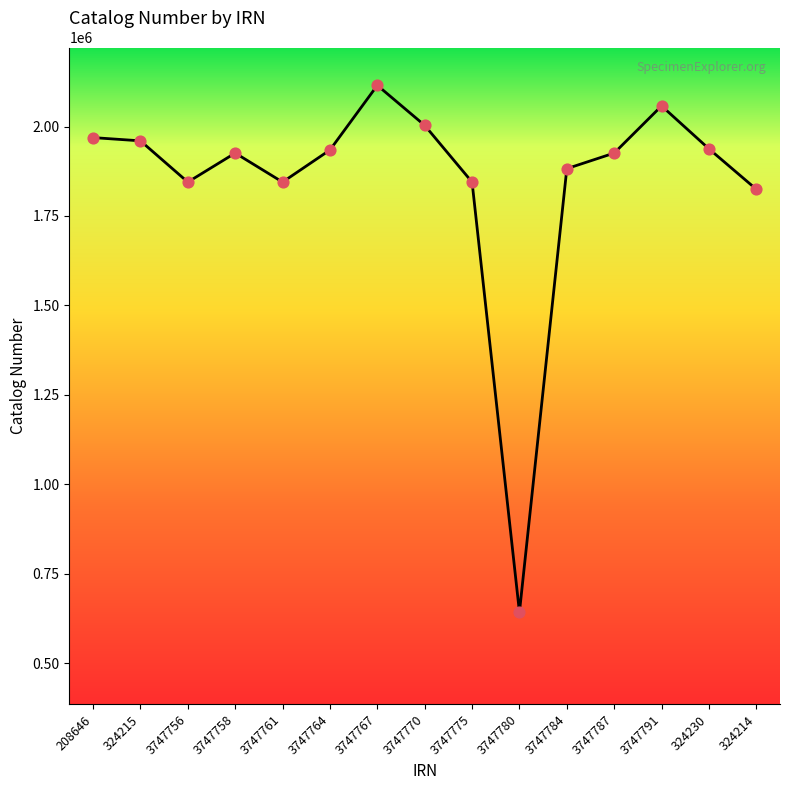

What is the change in value from 3747775 to 3747784?

+37555